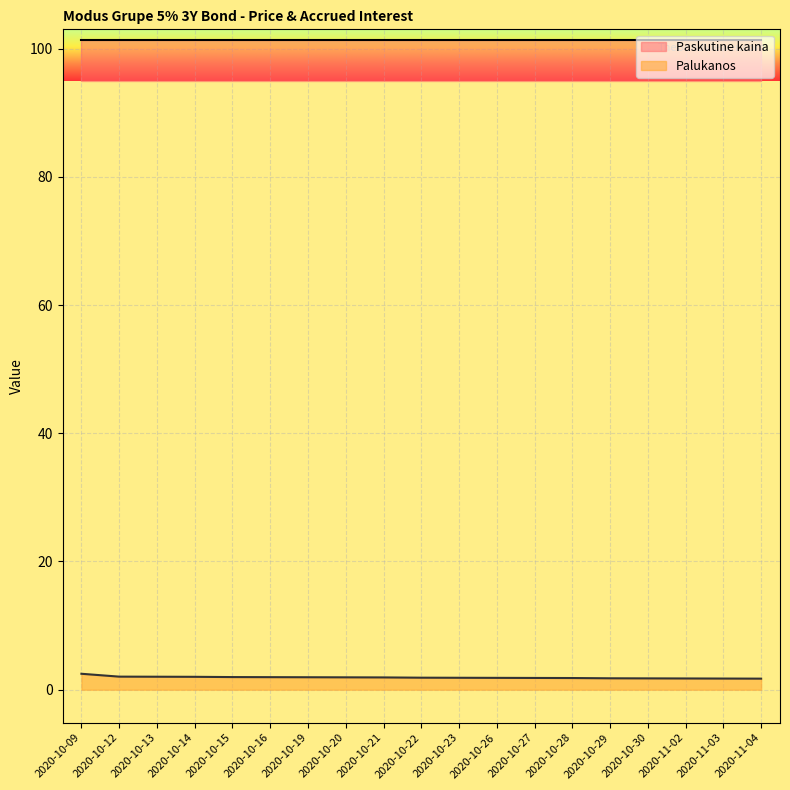

What is the value of the 18th point from the left?

1.7